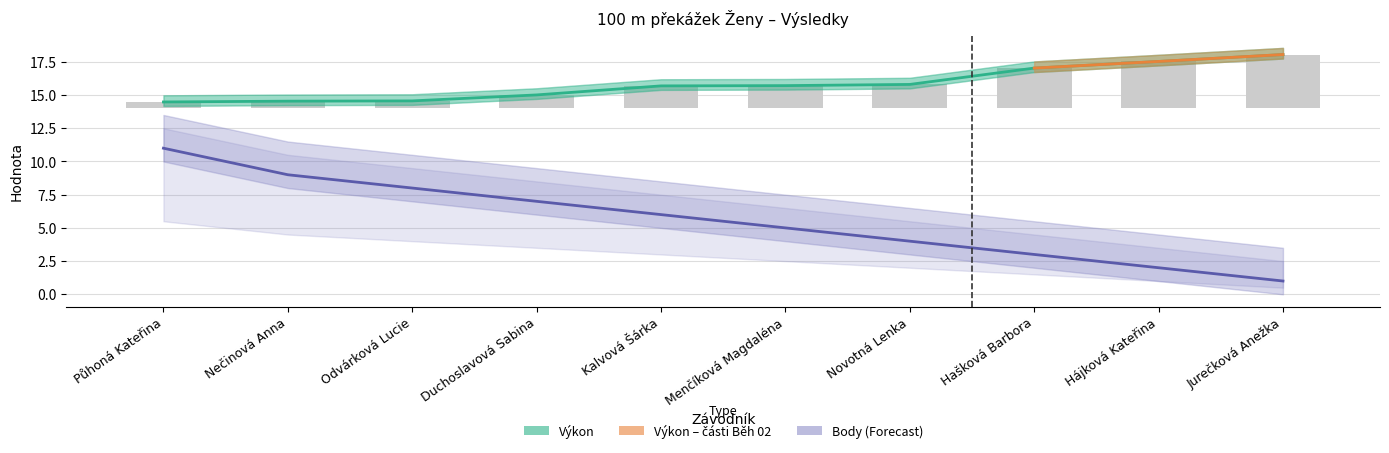

How many bars are there in each group?

2